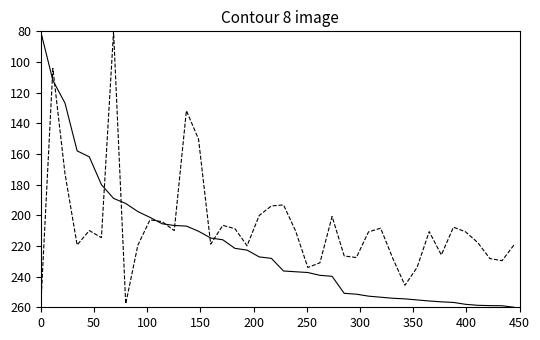

What is the maximum value shown in the chart?

260.0